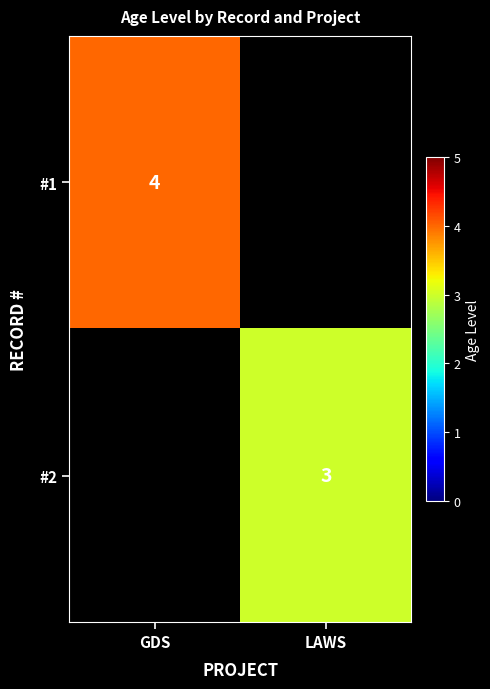

The #2 series shows 1 at LAWS. True or false?

False